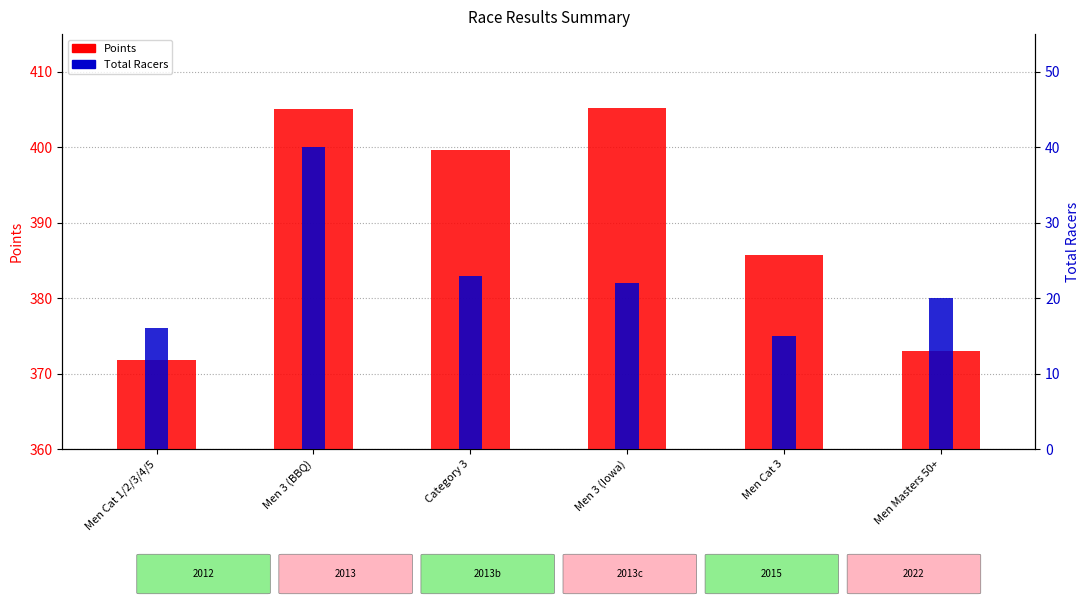

What are all the series names shown in the legend?

Points, Total Racers